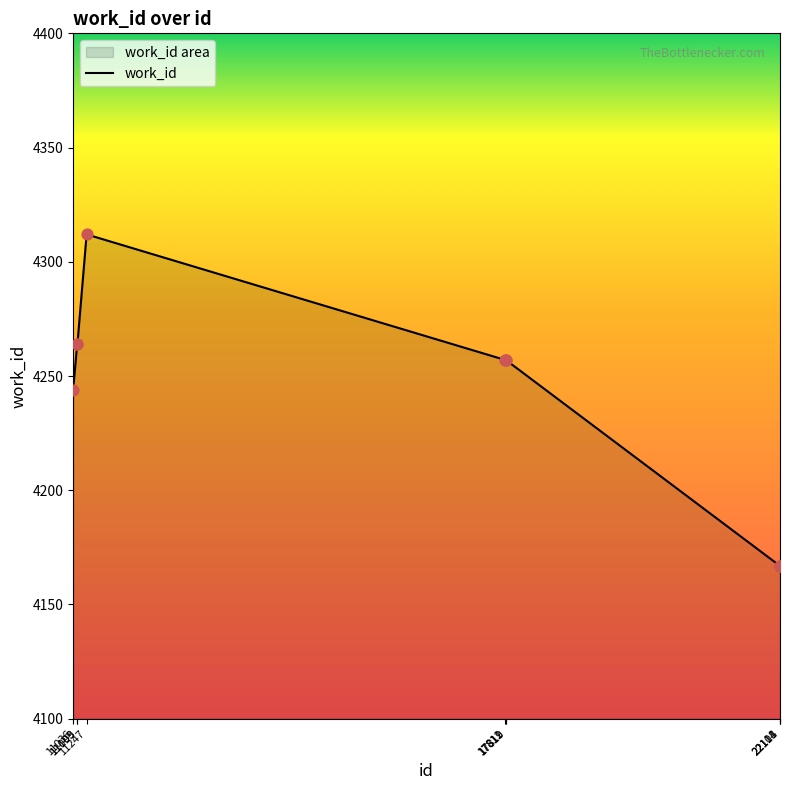

Between 22111 and 11103, which is larger?

11103